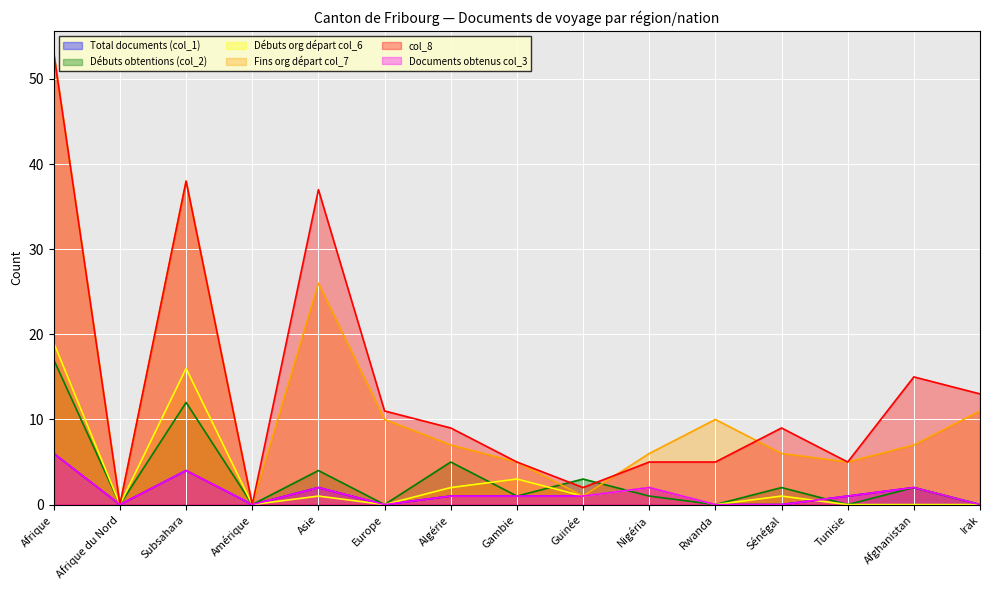

What is the difference between the highest and lowest values at Sénégal?

9